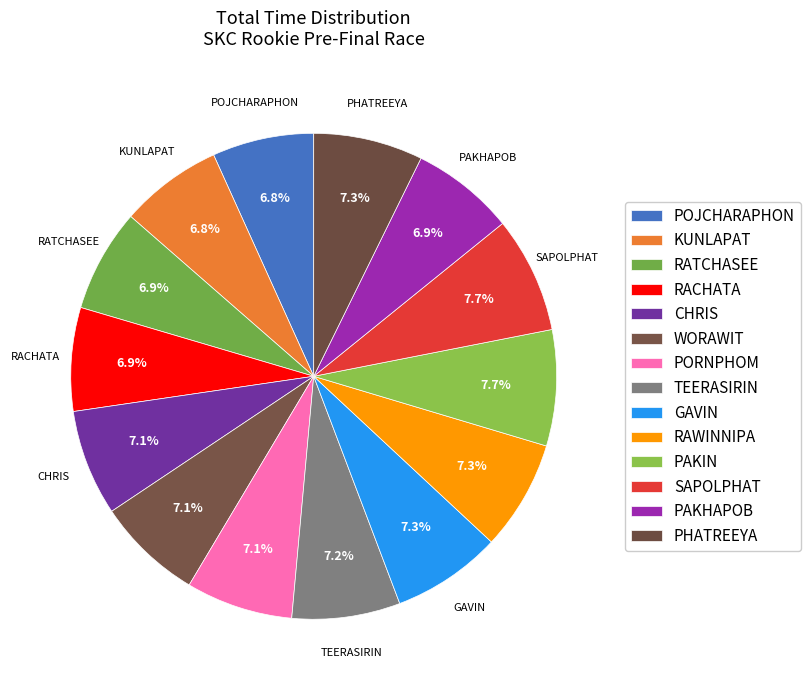

Between POJCHARAPHON and GAVIN, which is larger?

GAVIN